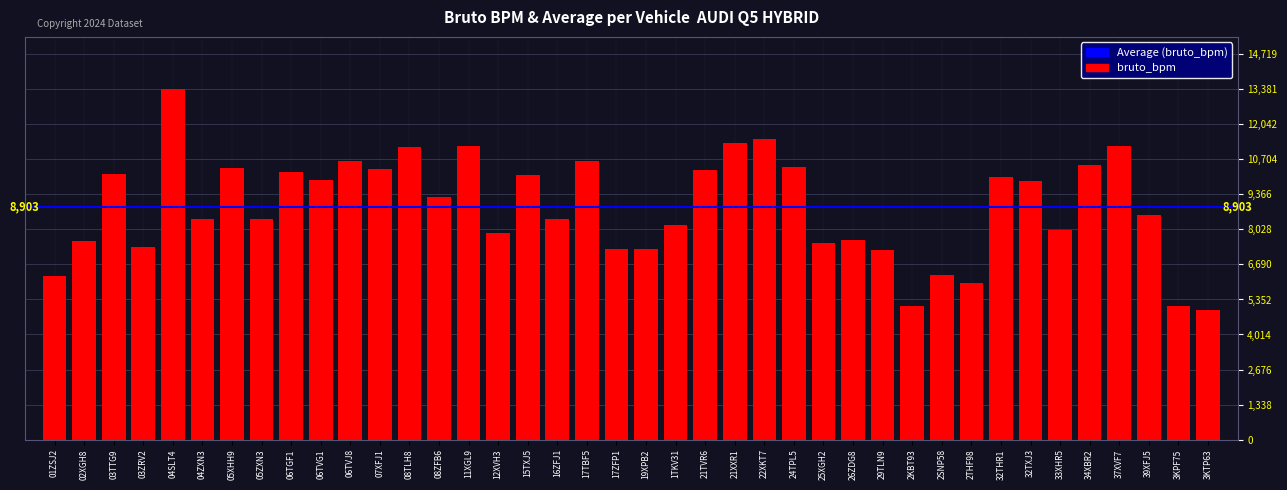

What is the ratio of the value at 07XFJ1 to the value at 01ZSJ2?

1.7